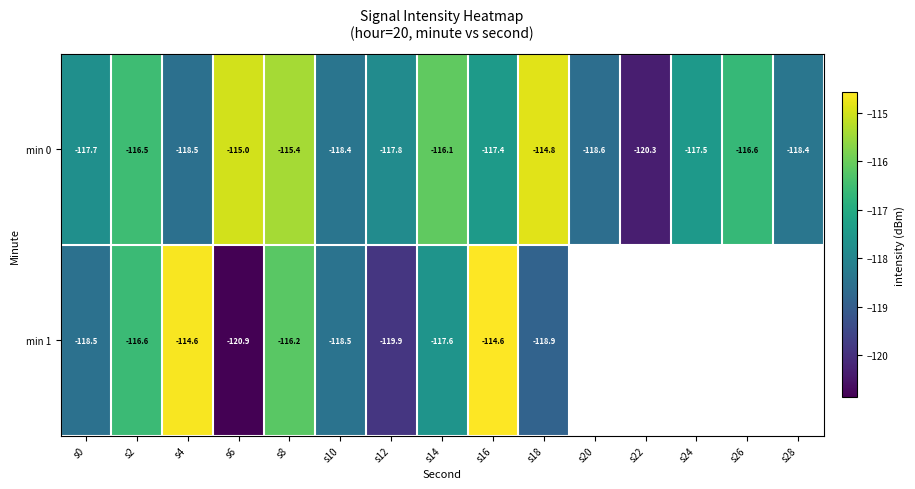

The value of min 0 at s18 is -48.7. True or false?

False